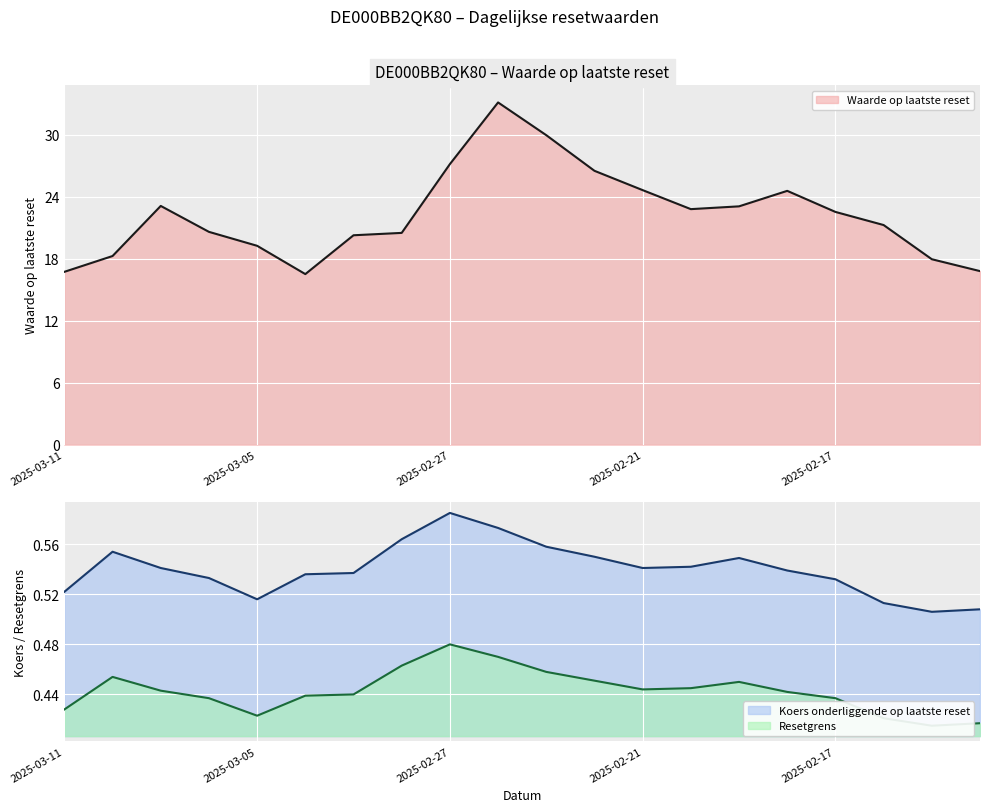

What is the value of the Koers onderliggende op laatste reset point at the 13th from the left?

0.5